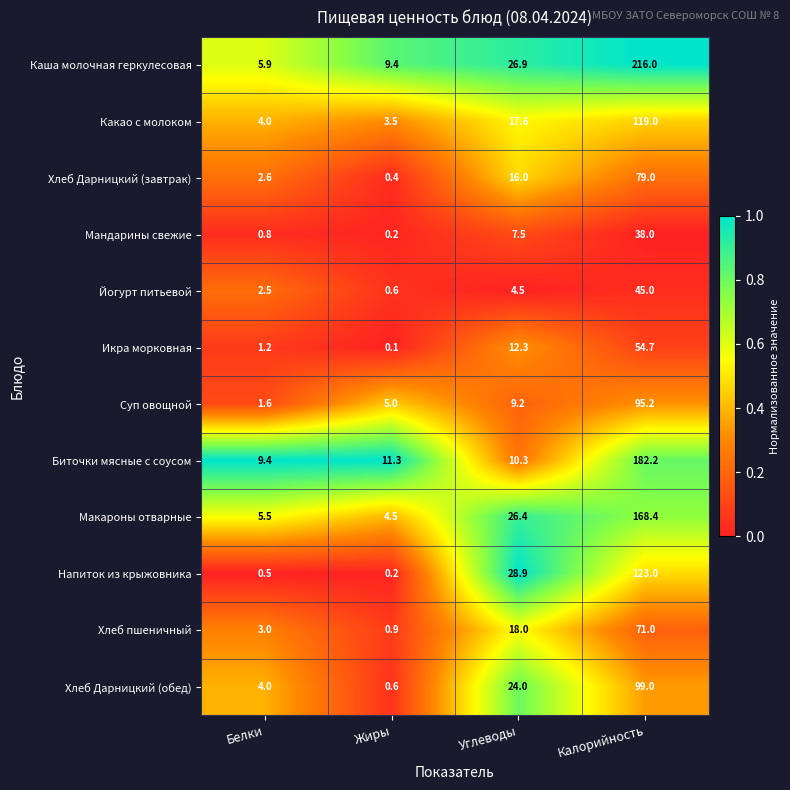

What is the average value of the Какао с молоком series?

36.0